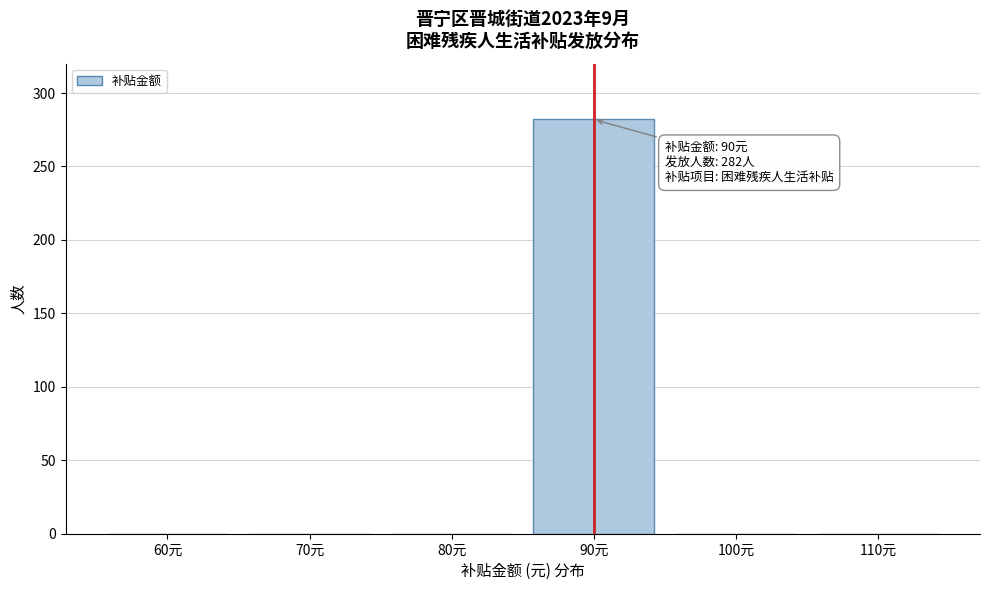

Reading right to left, extract all data points from this chart.

110元=0	100元=0	90元=282	80元=0	70元=0	60元=0